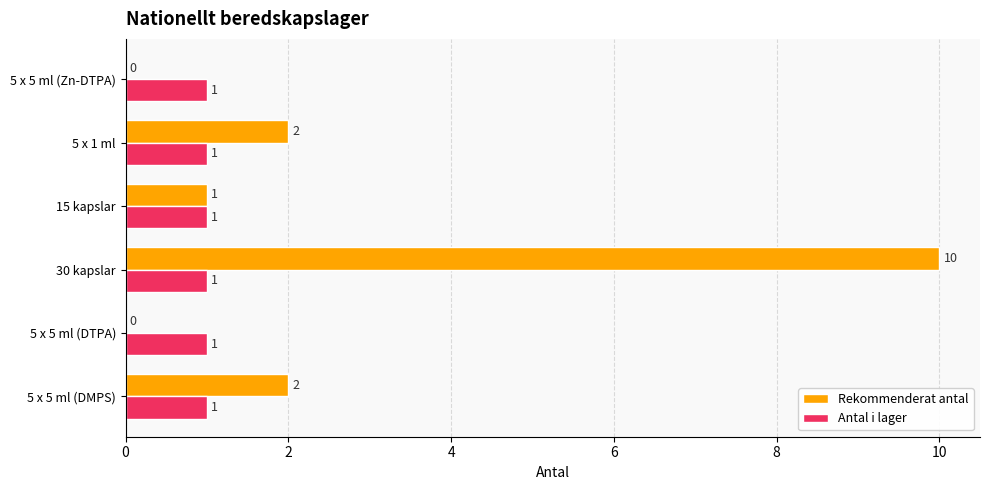

At which category does the chart reach its peak across all series?

30 kapslar